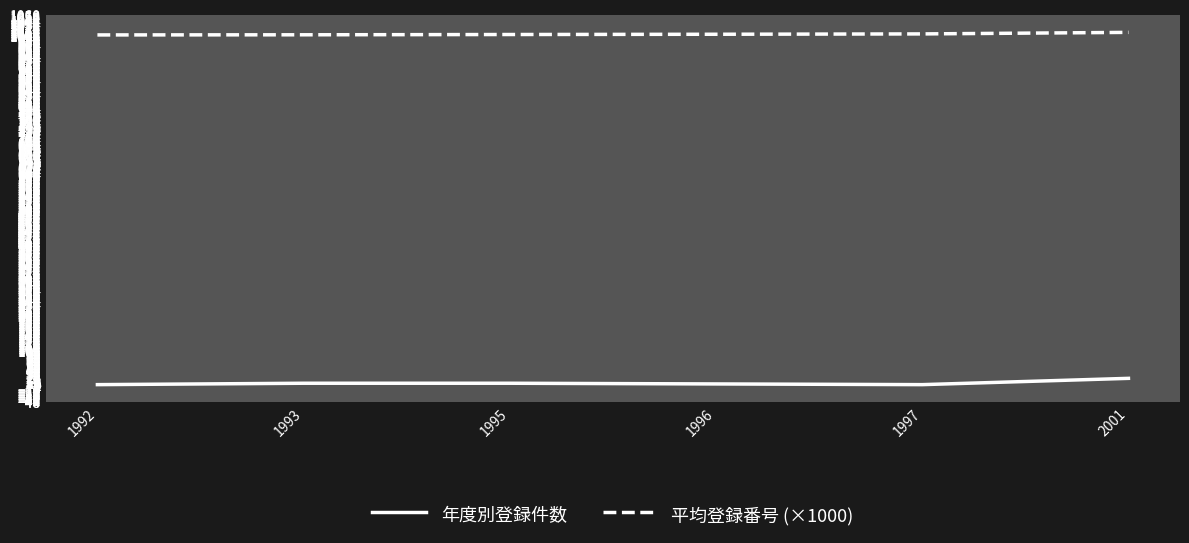

What is the highest value of the 平均登録番号 (×1000) series?

1009.9